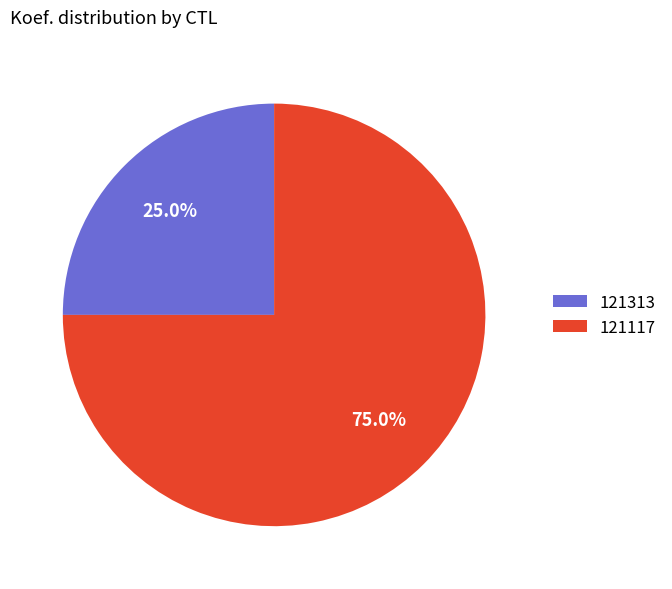

What is the smallest slice in the pie chart?

121313